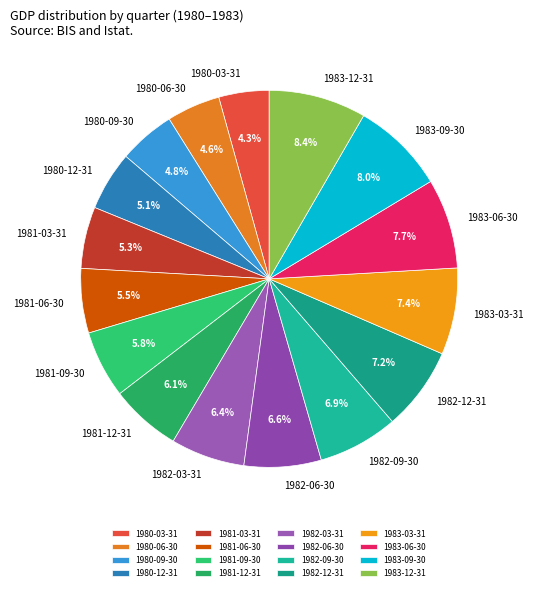

Does 1980-12-31 account for over 50% of the chart?

No